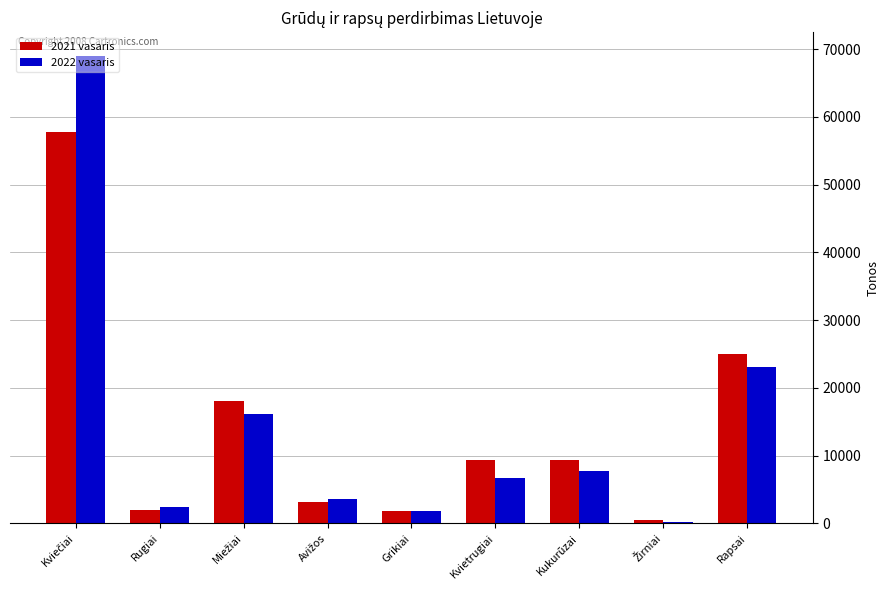

What is the maximum value shown in the chart?

69044.9